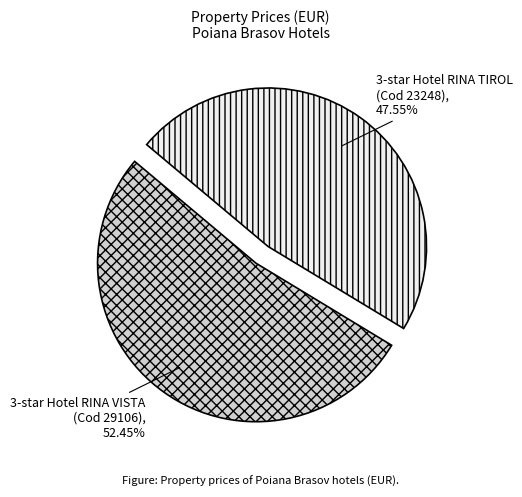

Is there any slice that represents more than half of the pie?

Yes